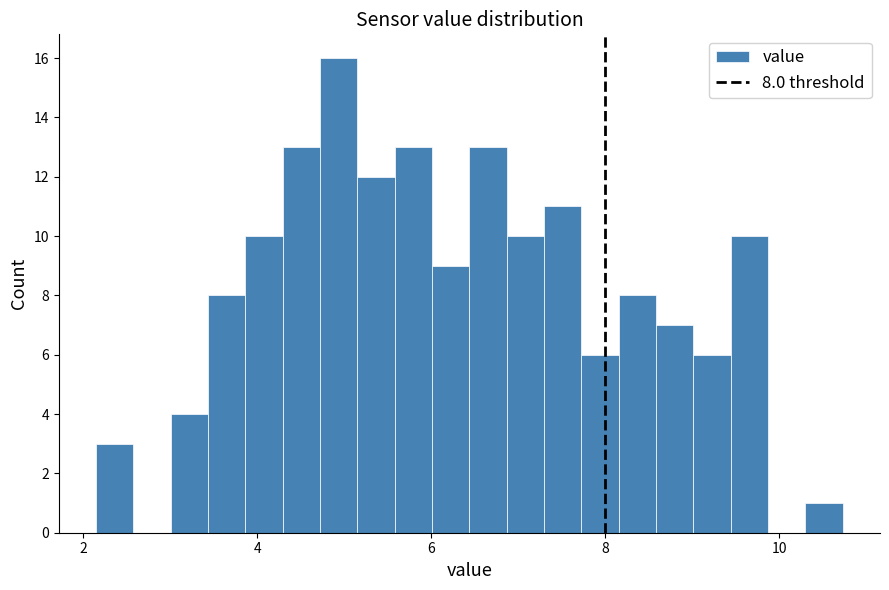

Around what value on the x-axis is the tallest bar? Give the approximate position of its centre, as read against the axis.

5.0